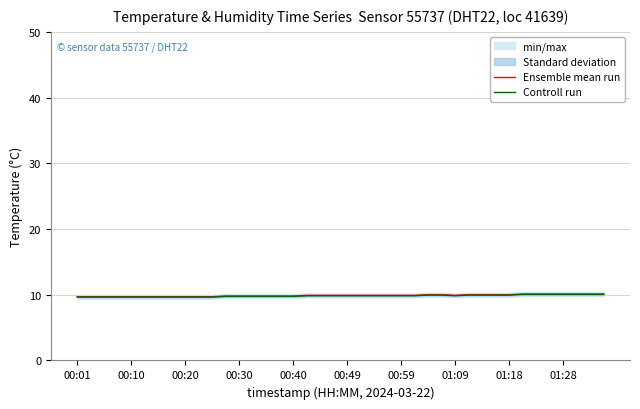

How many Ensemble mean run values are between 9 and 10?

33